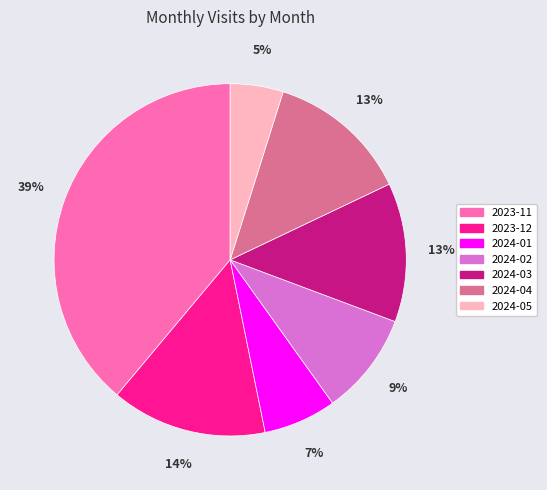

The 2024-04 slice represents 13% of the pie. True or false?

True